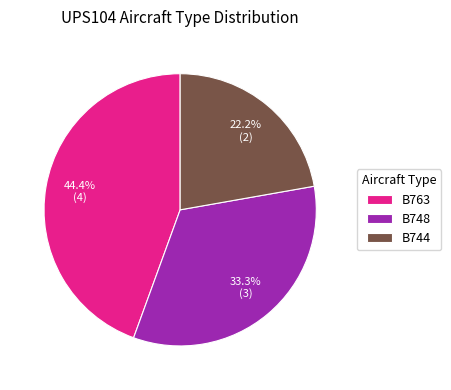

To the nearest percent, what percentage of the pie is B744?

22%